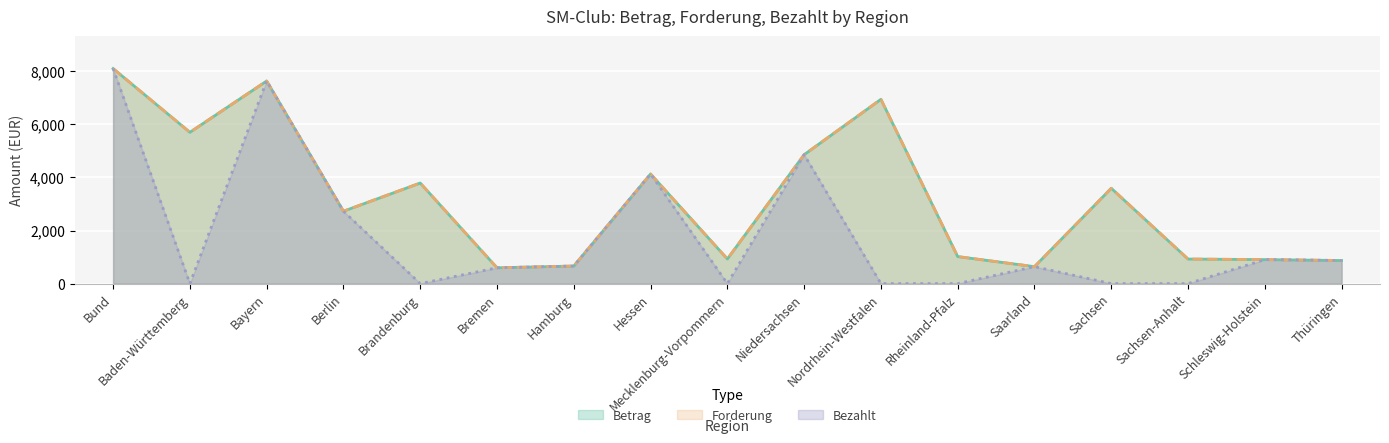

Where does the Bezahlt series first go above 639?

Bund